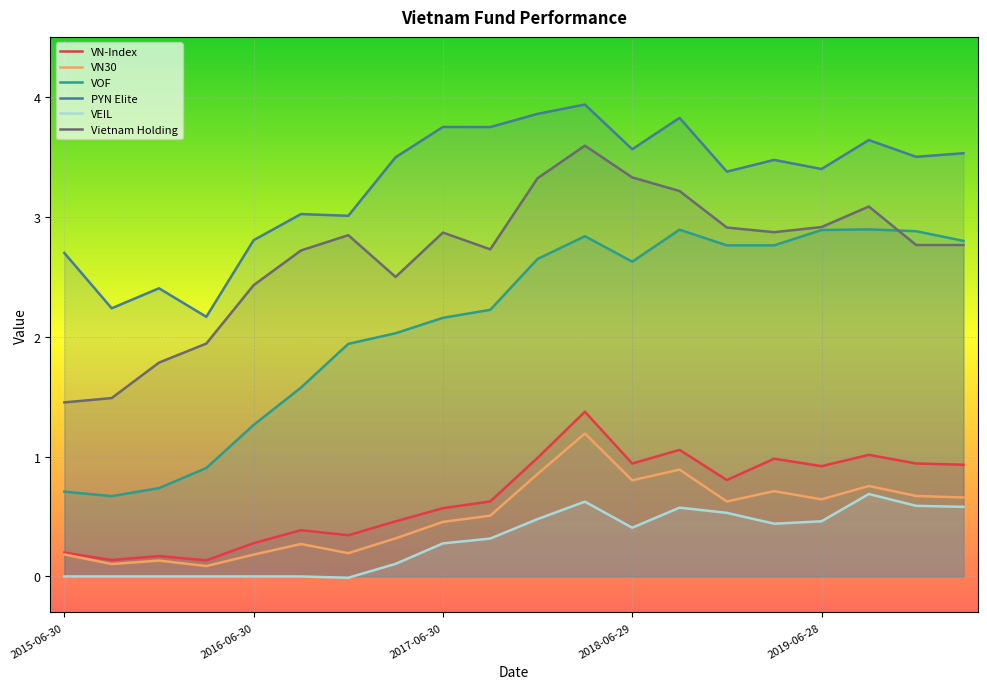

Between 2016-12-30 and 2015-09-30, which is larger?

2016-12-30